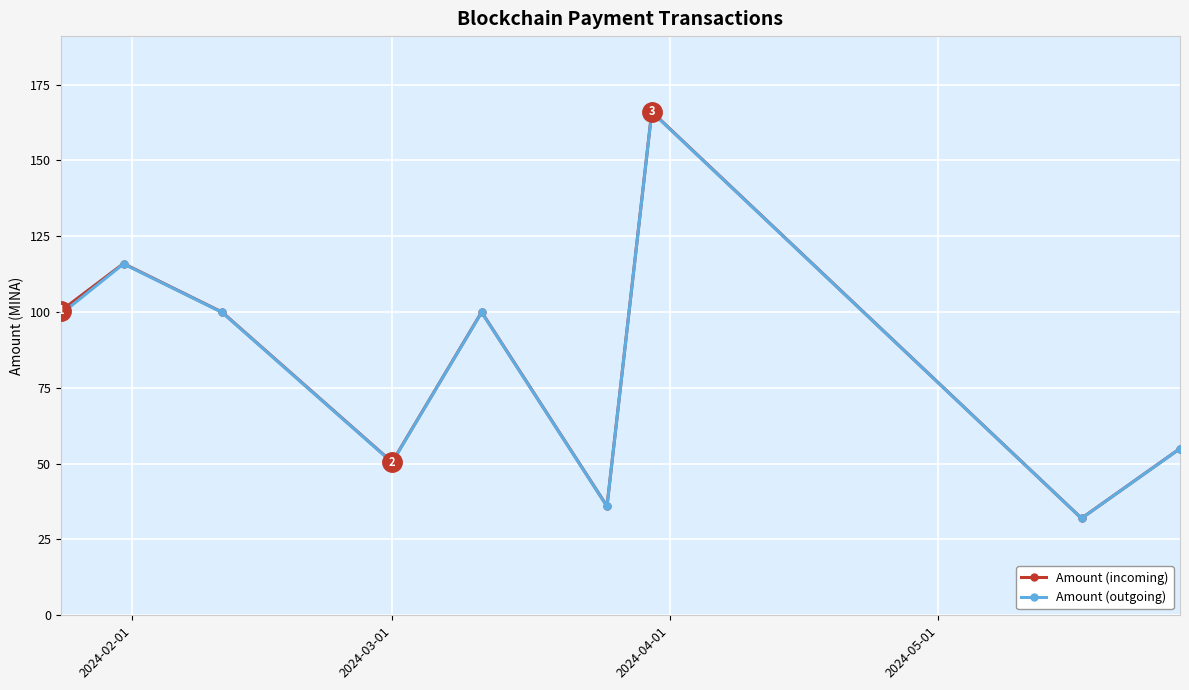

How many interior local peaks does the Amount (incoming) series have?

3